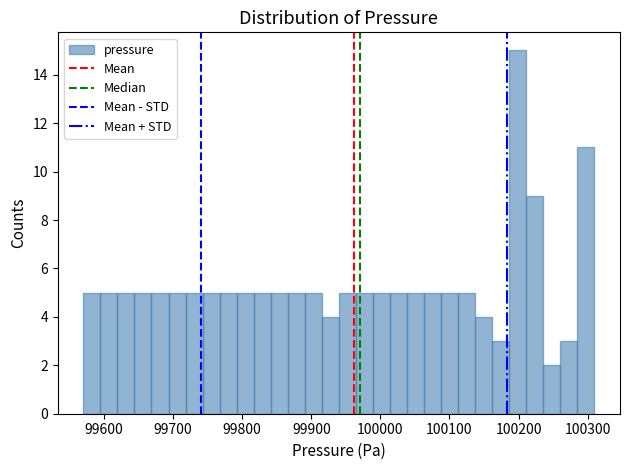

Around what value on the x-axis is the tallest bar? Give the approximate position of its centre, as read against the axis.

100200